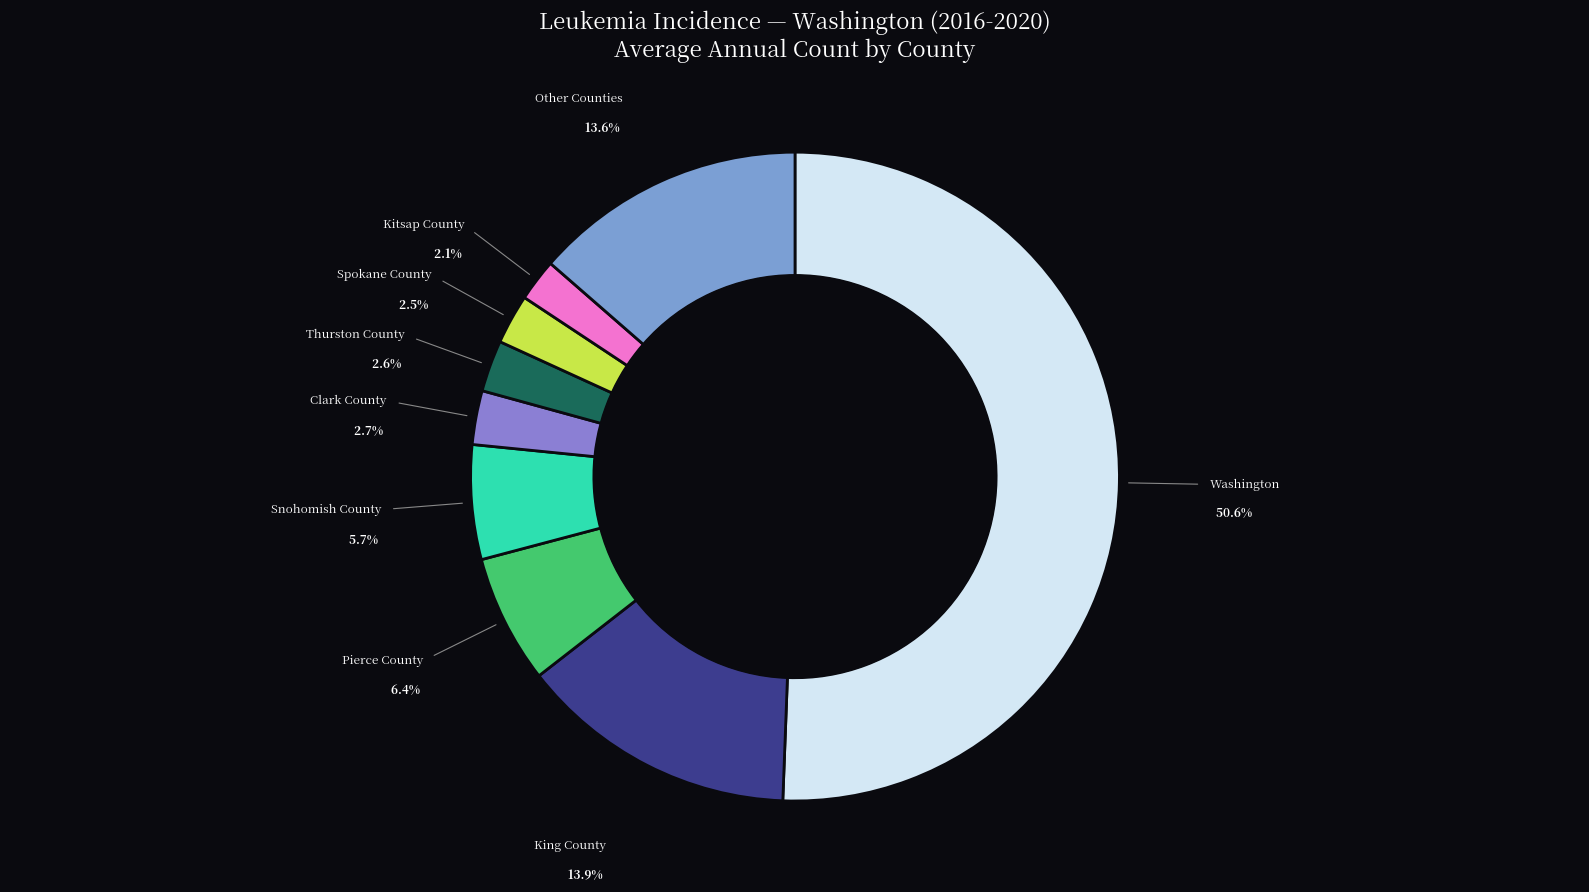

How many slices are in this pie chart?

9